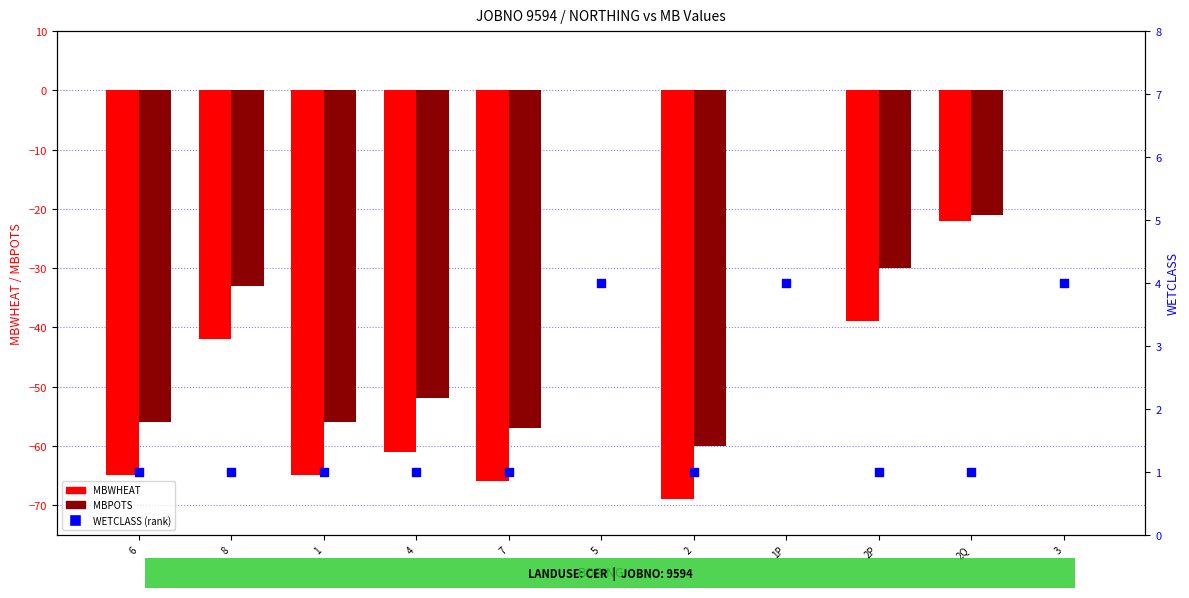

At how many categories does at least one series exceed -33?

11